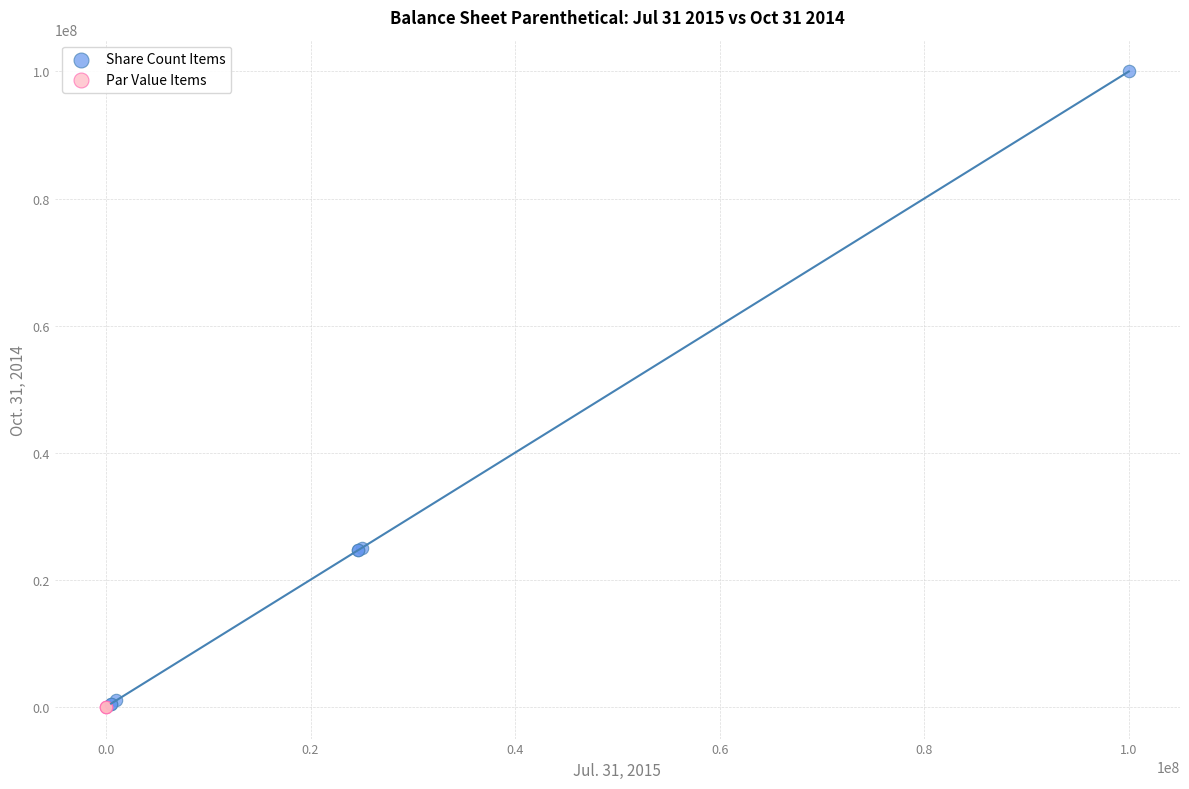

What are all the series names shown in the legend?

Share Count Items, Par Value Items